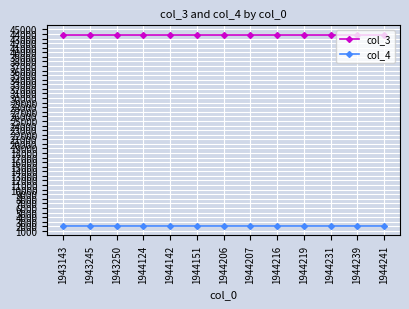

What is the greatest value displayed?

43796